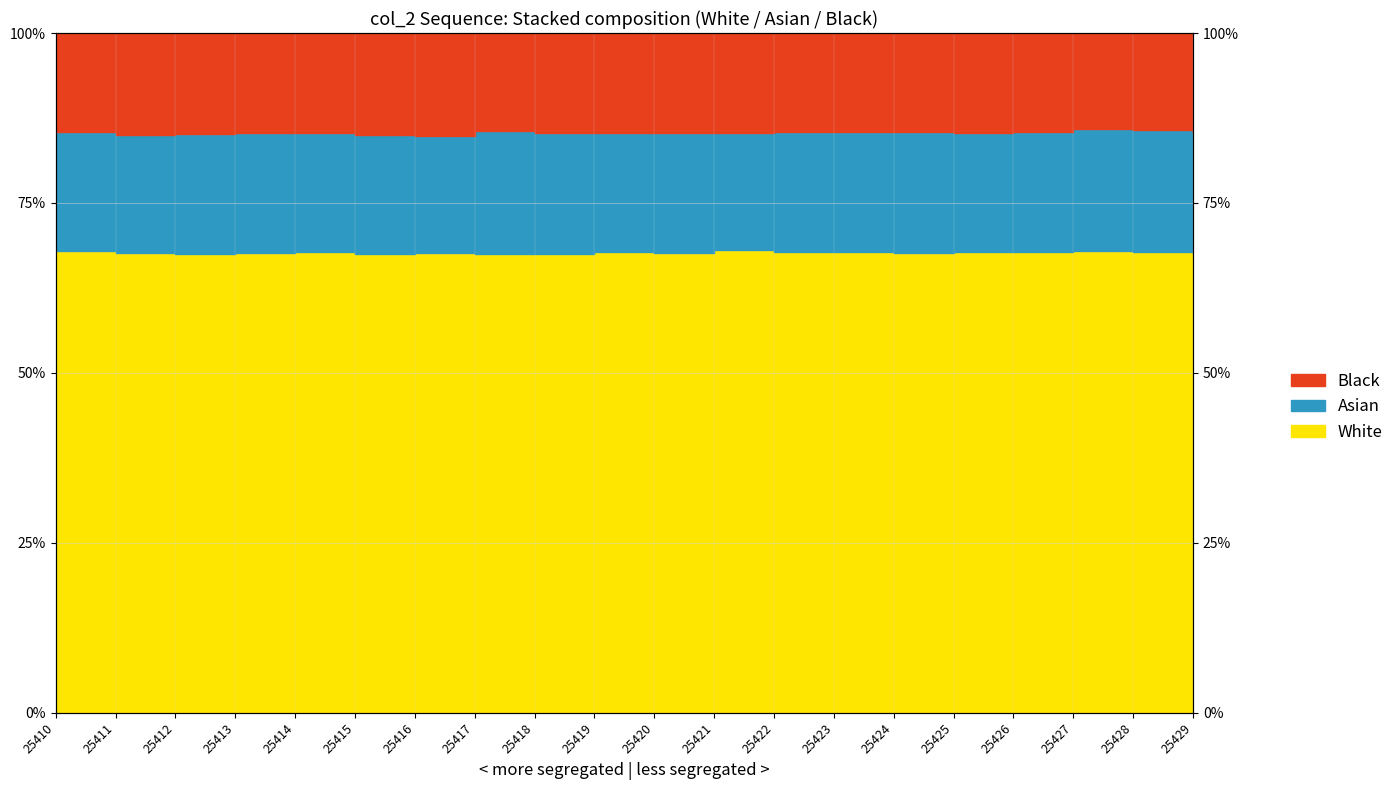

Is it true that Asian equals 47.5 at 25423?

False